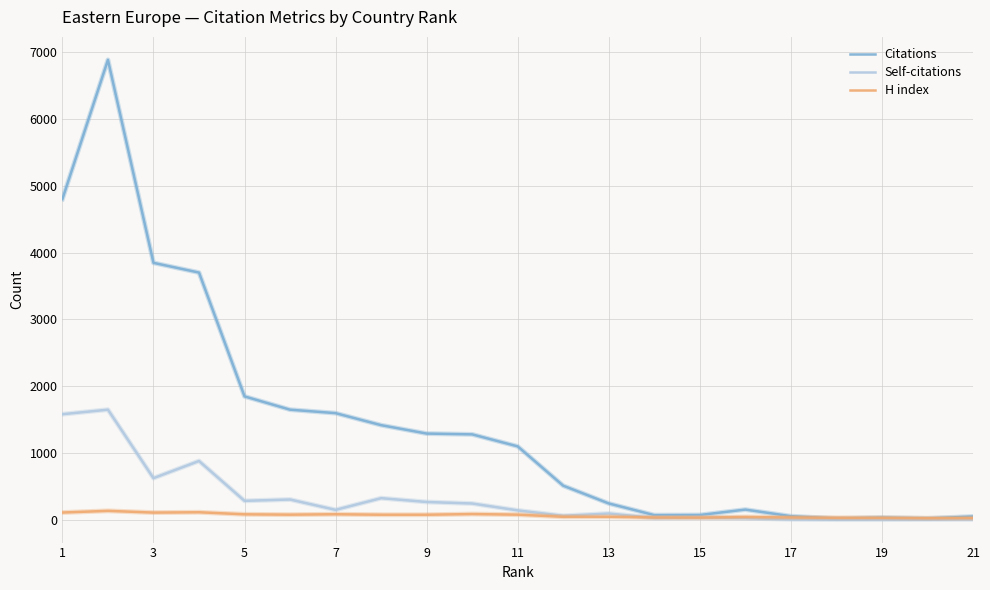

What is the sum of all Citations values?

30600